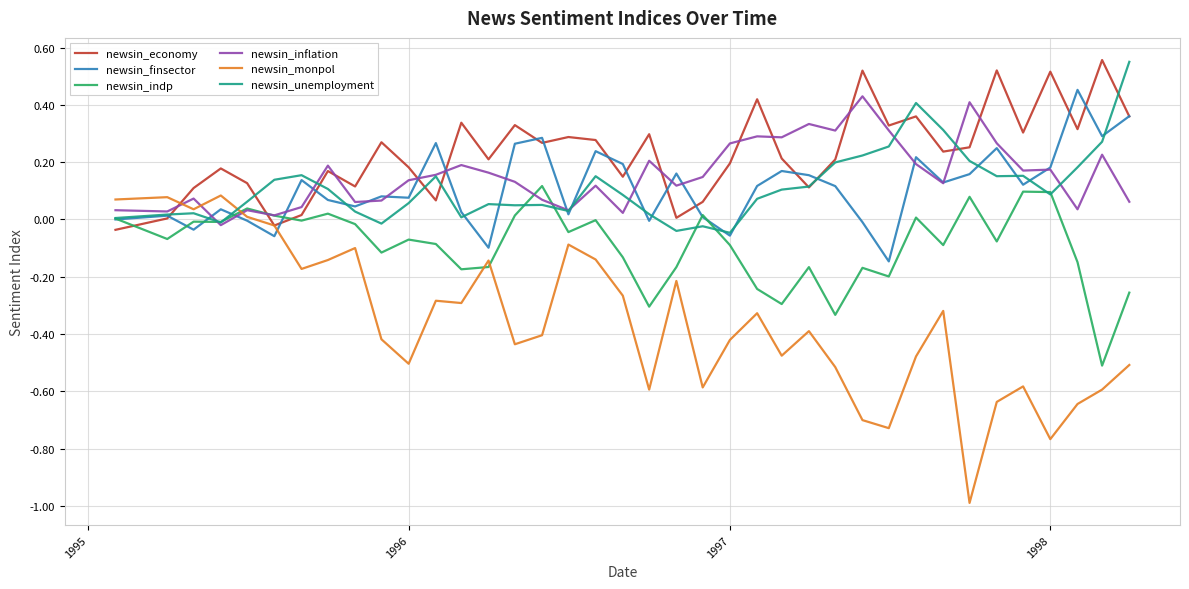

After their last crossing, which series has the higher values: newsin_monpol or newsin_indp?

newsin_indp